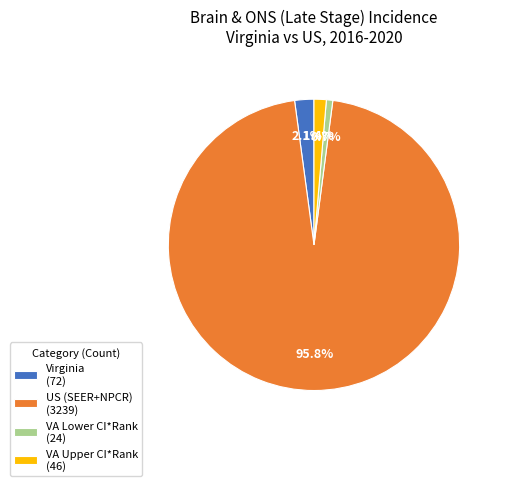

How much of the chart is everything except VA Lower CI*Rank (24)?

99.3%